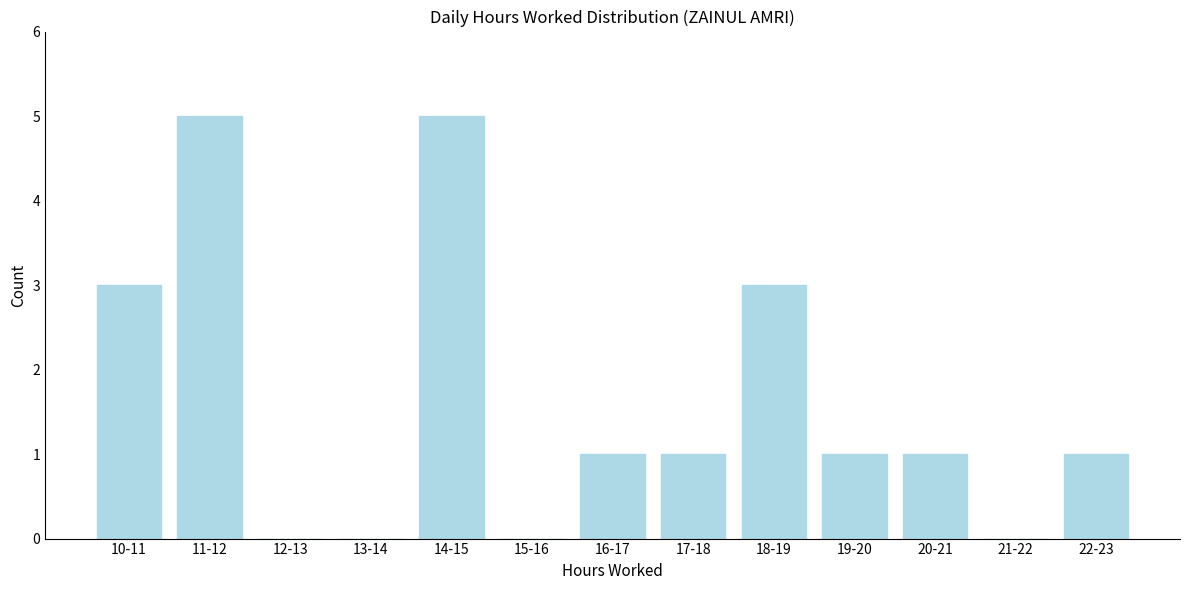

Reading left to right, transcribe all the data shown in this chart.

10-11=3	11-12=5	12-13=0	13-14=0	14-15=5	15-16=0	16-17=1	17-18=1	18-19=3	19-20=1	20-21=1	21-22=0	22-23=1